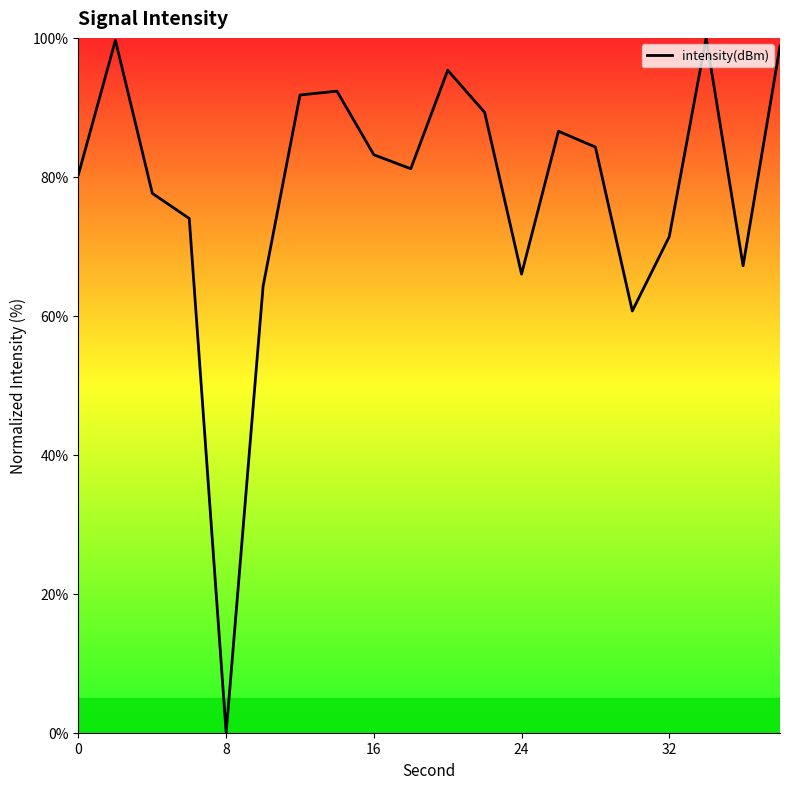

What is the average value?

78.2